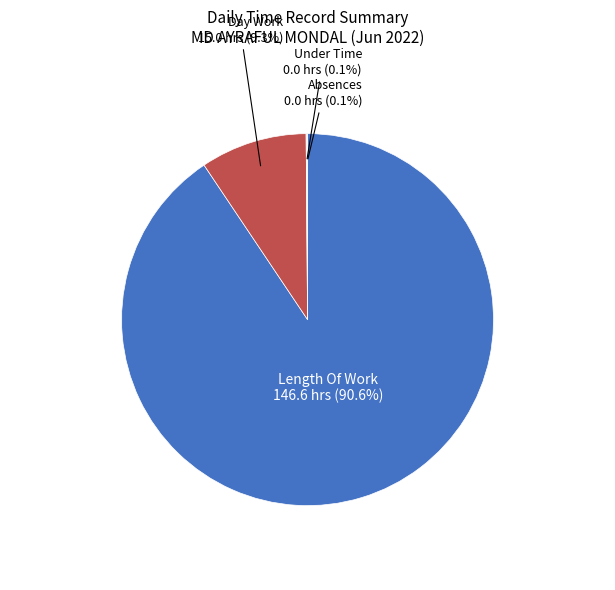

Is there any slice that represents more than half of the pie?

Yes